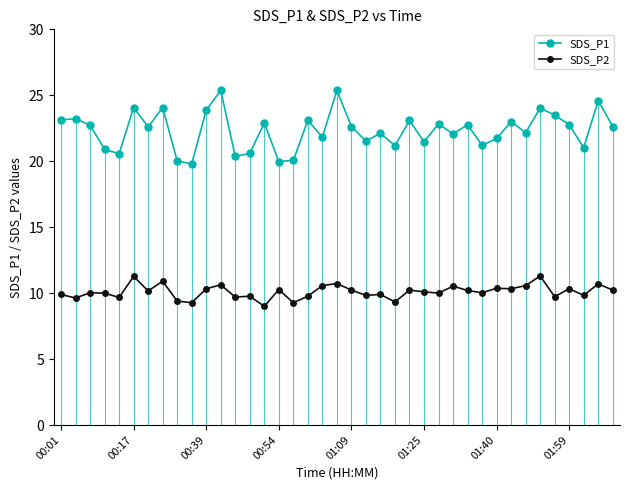

What are all the series names shown in the legend?

SDS_P1, SDS_P2